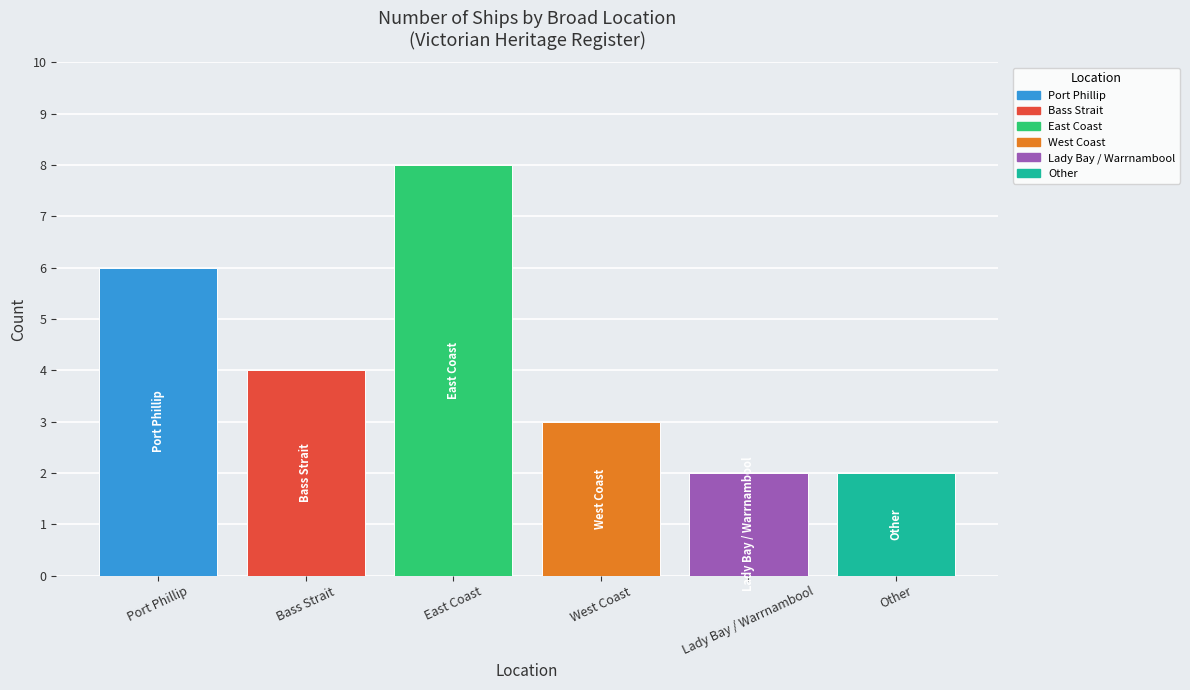

True or false: the data shows 3 at West Coast.

True